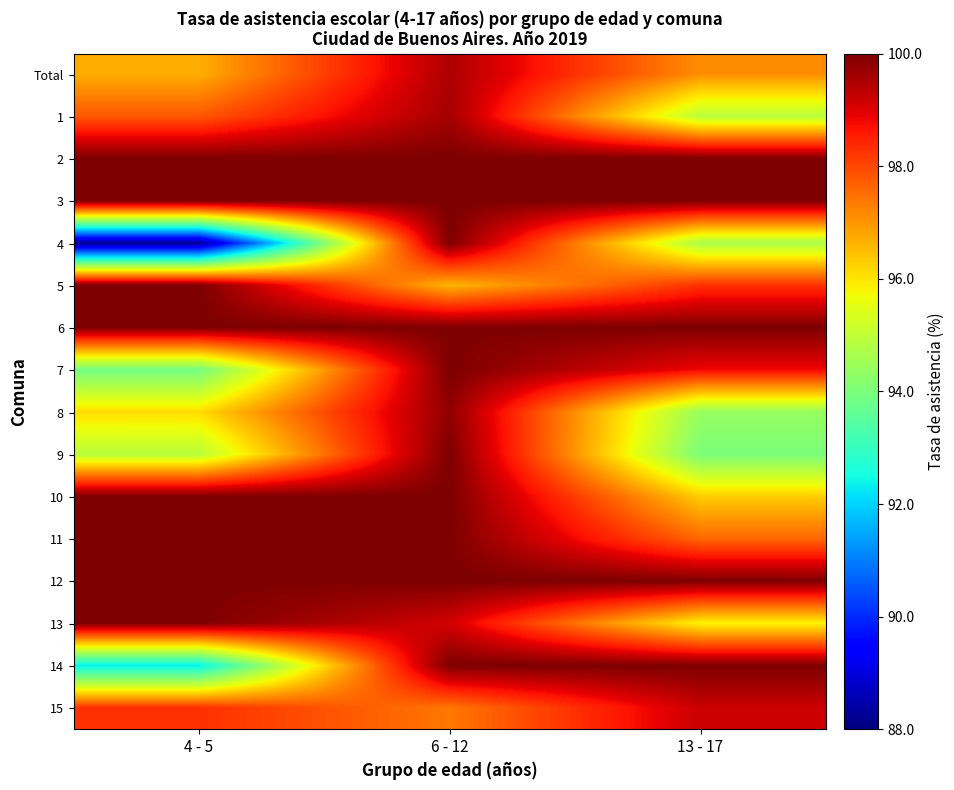

Between 6 - 12 and 13 - 17, which series saw the biggest shift?

9